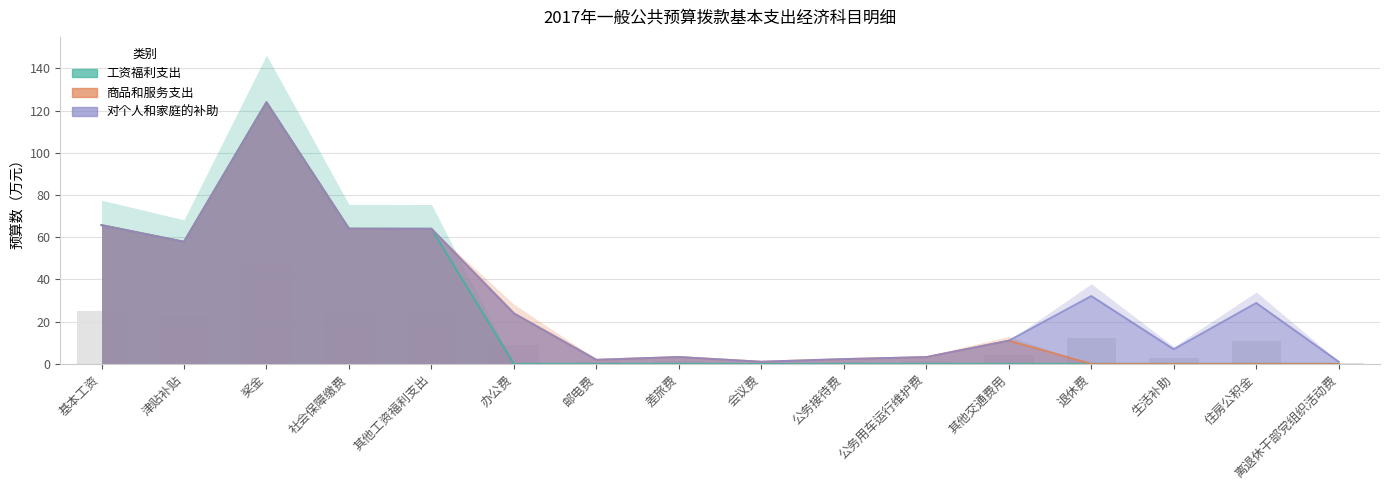

The value of 工资福利支出 at 办公费 is 0.0. True or false?

True